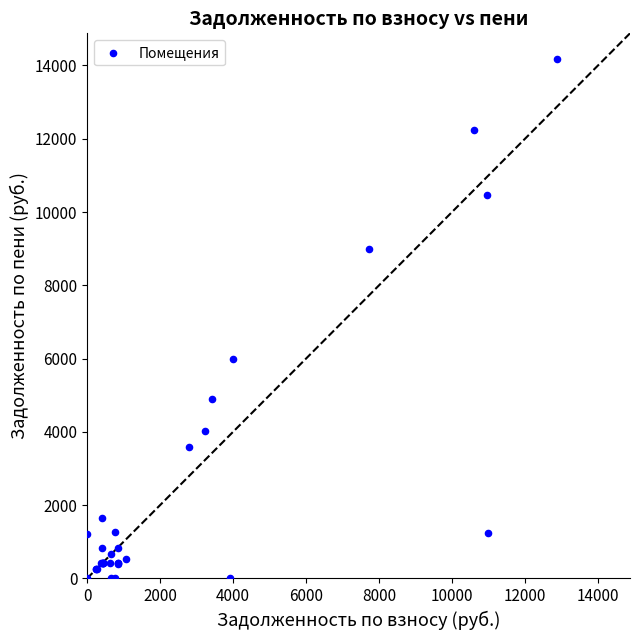

What Y value in the scatter plot is closest to 7083?

5991.2